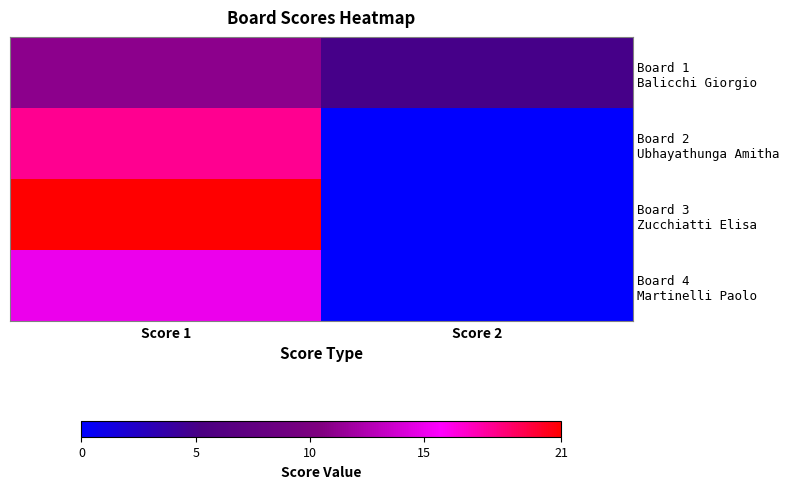

At which category does the chart reach its peak across all series?

Score 1